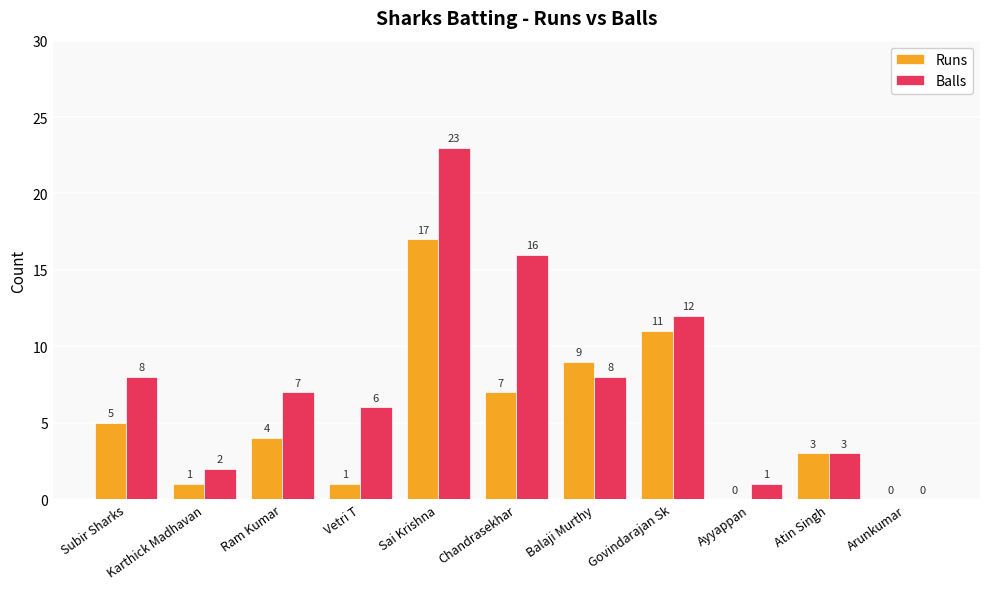

The Runs series shows 1 at Karthick Madhavan. True or false?

True